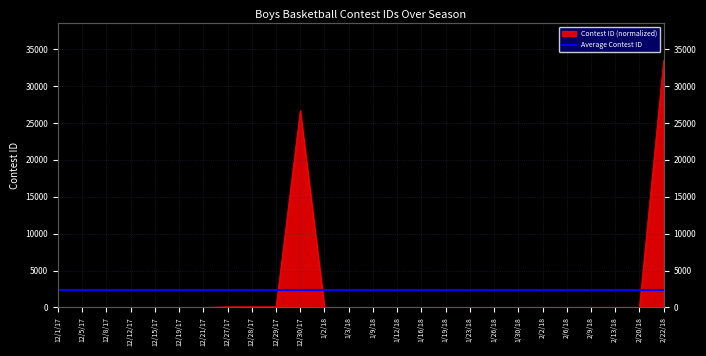

How many points are higher than both their immediate neighbors (excluding endpoints)?

1